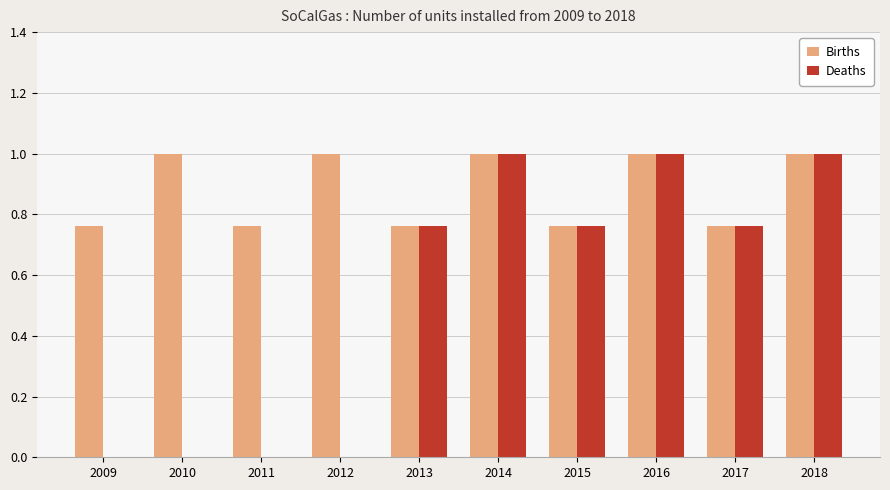

True or false: Births has a value of 1.7 at 2012.

False